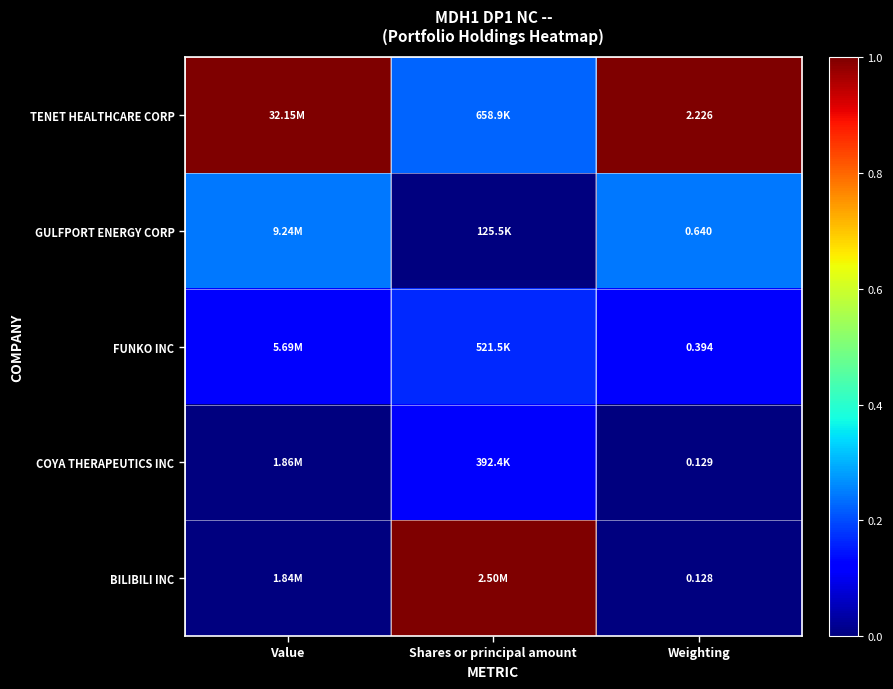

At how many categories does at least one series exceed 0?

3